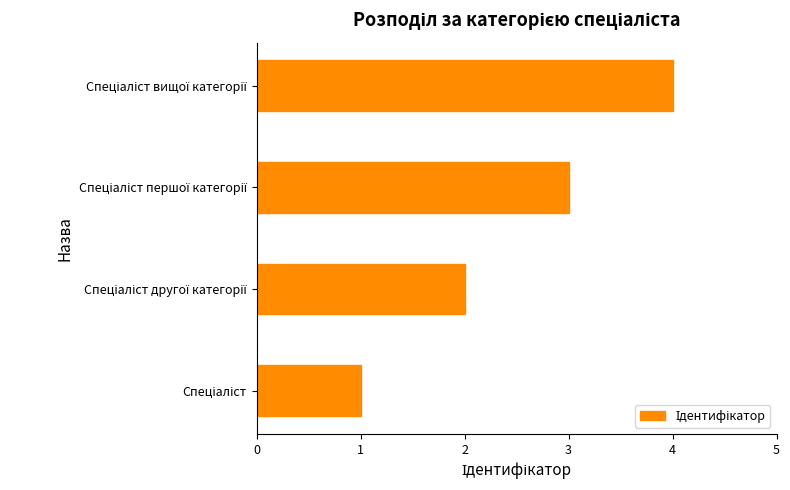

What is the maximum value shown in the chart?

4